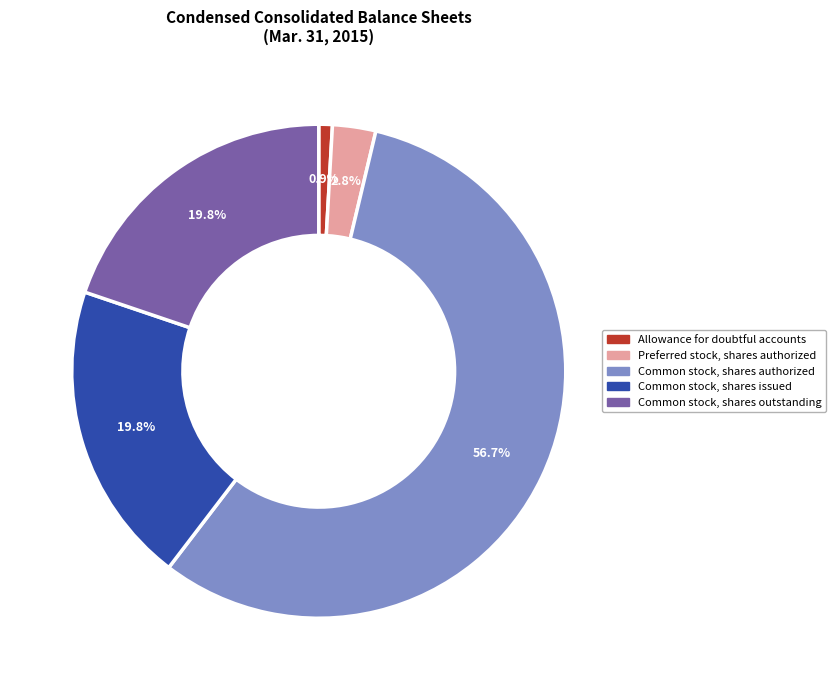

To the nearest percent, what is the average slice percentage?

20%